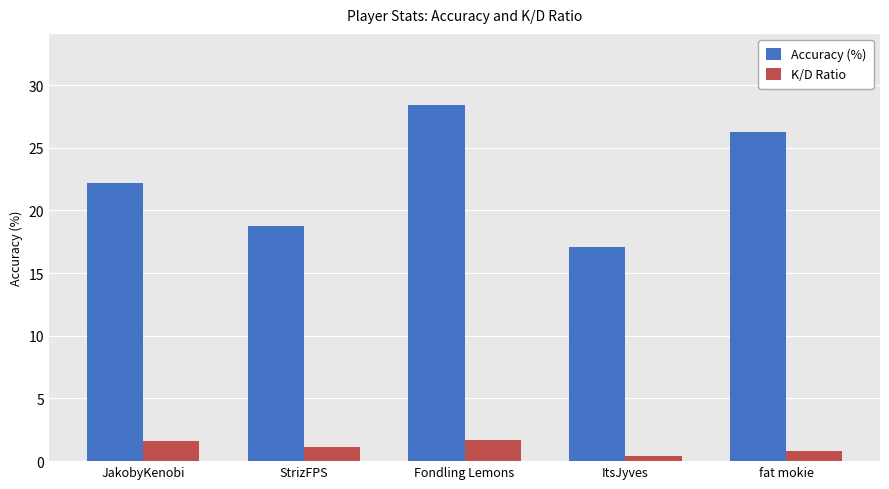

Is the value of Accuracy (%) at fat mokie greater than the value of K/D Ratio at StrizFPS?

Yes